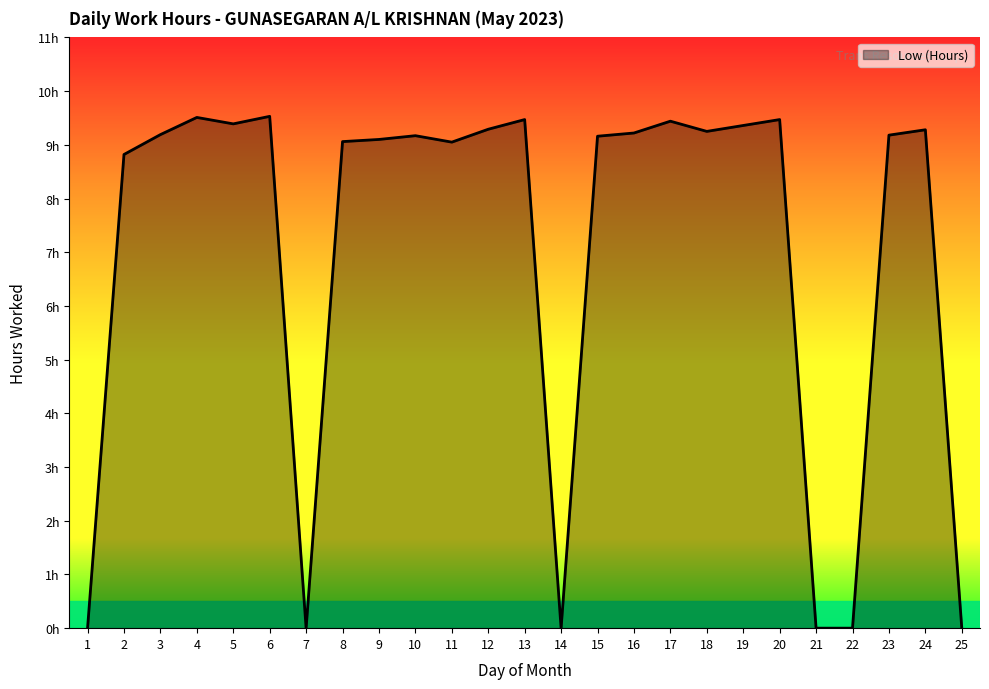

At which label is the value closest to 4?

1